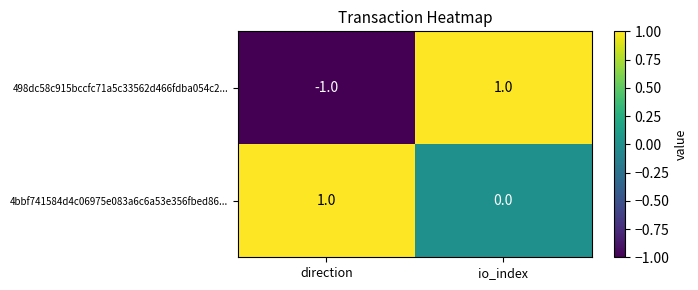

Which series has the largest total across all categories?

4bbf741584d4c06975e083a6c6a53e356fbed86...